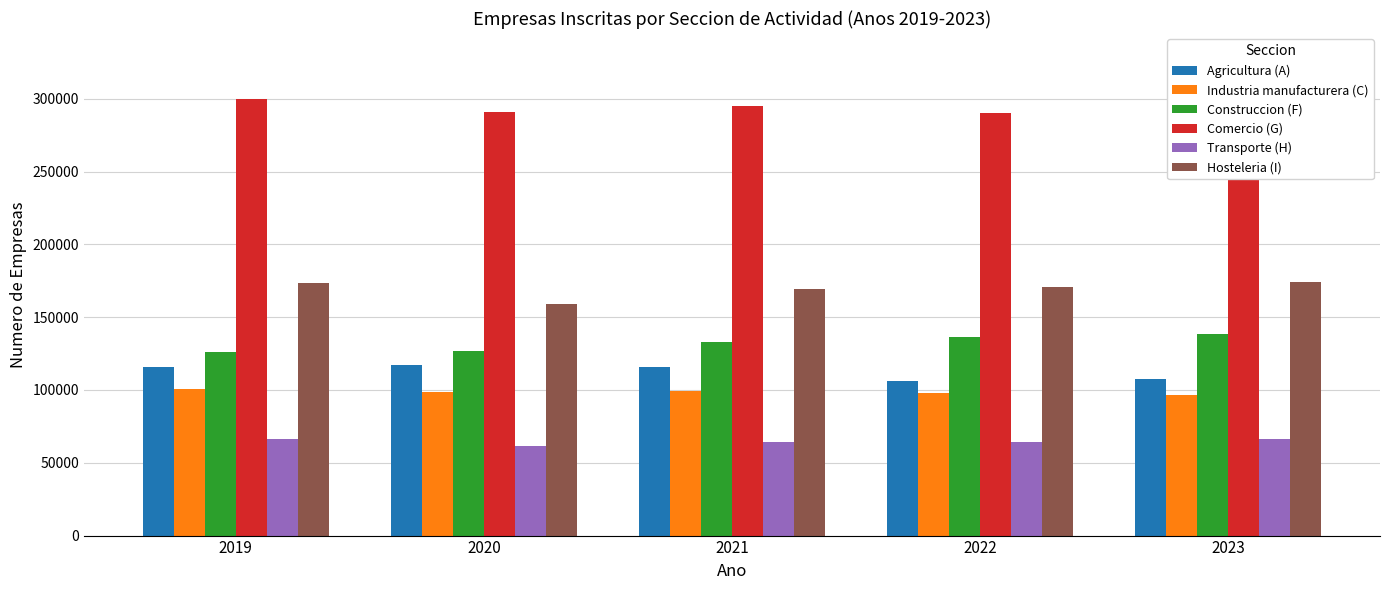

At which category is the sum across all series the highest?

2019